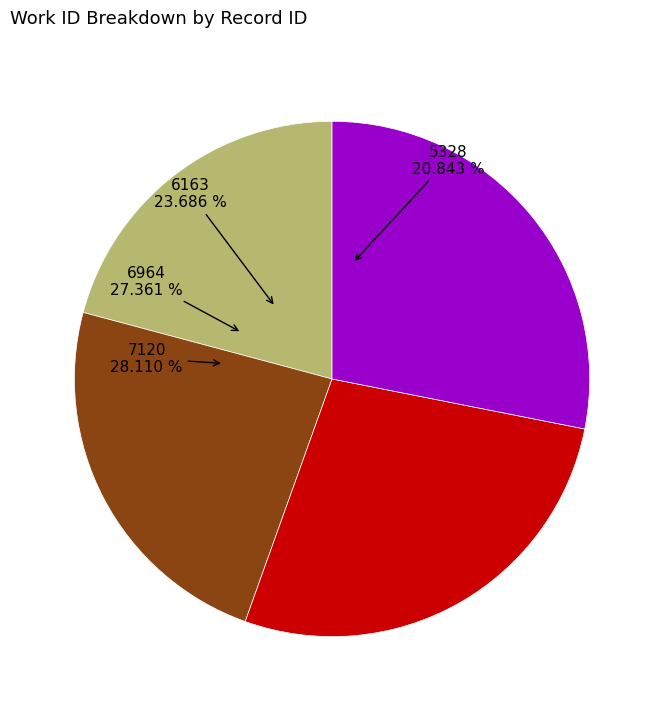

To the nearest percent, what percentage of the pie is 6964?

27%